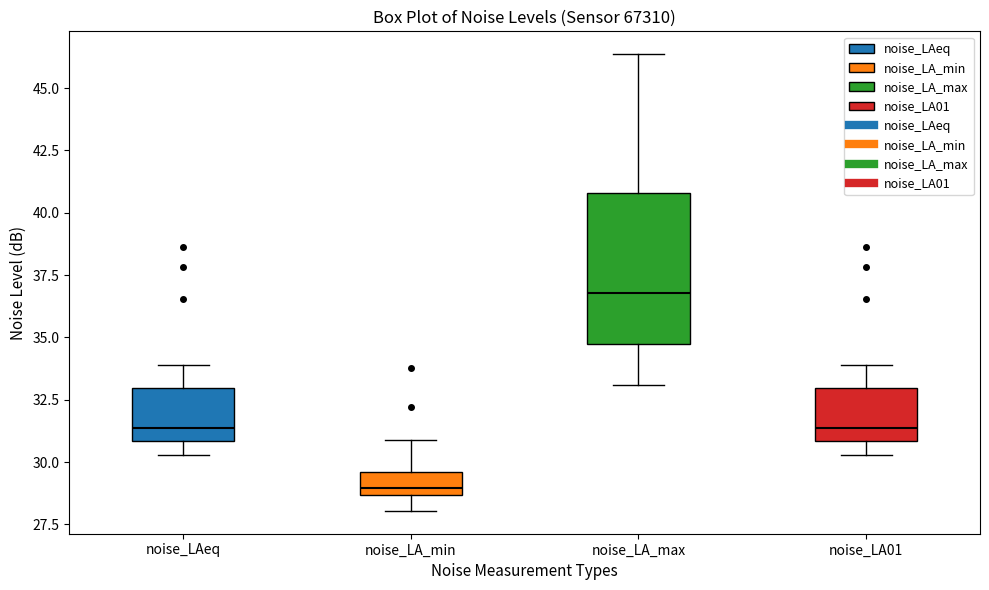

Where does the lower whisker of the box for noise_LA_max end on the y-axis? The values are not printed on the chart, so give them approximately, as read against the axis.

33.0